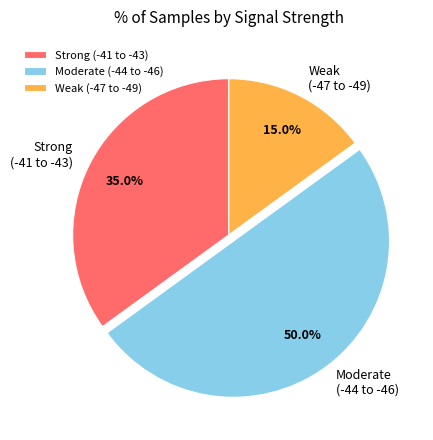

What portion of the pie excludes Weak (-47 to -49)?

85.0%